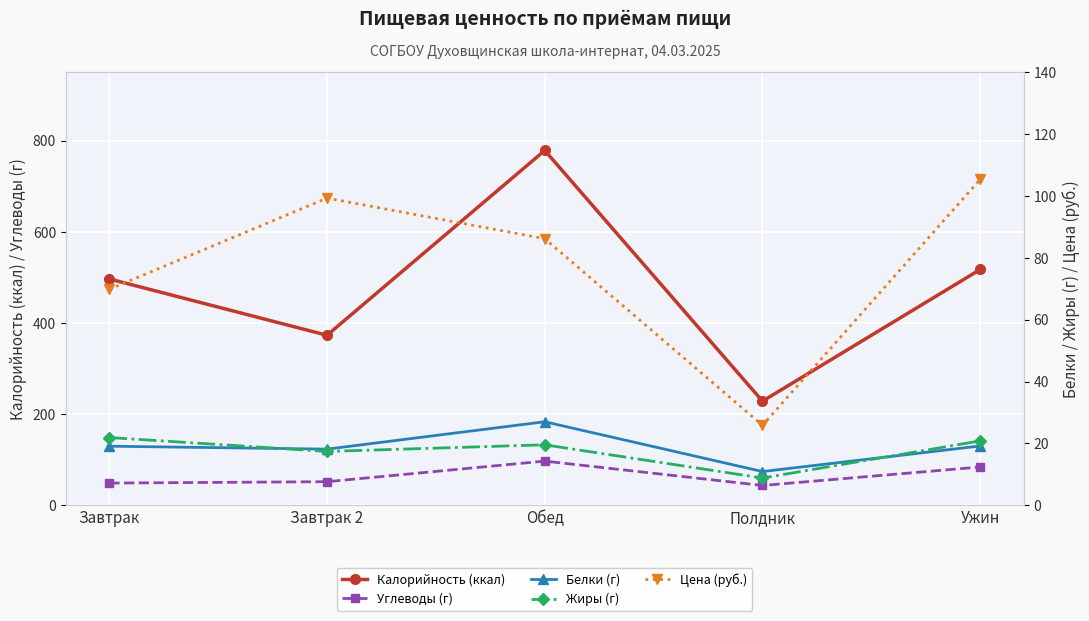

Which has a higher value, Завтрак 2 or Полдник?

Завтрак 2